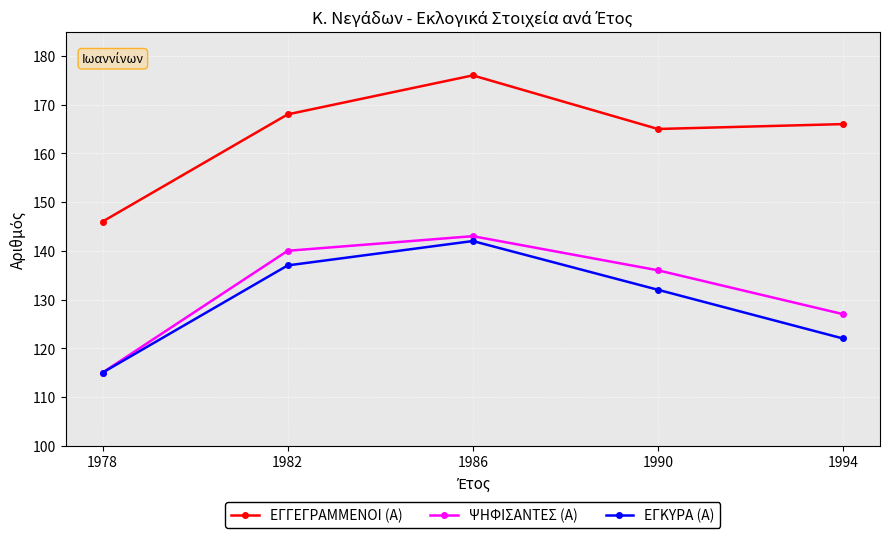

How many data points does each series have?

5